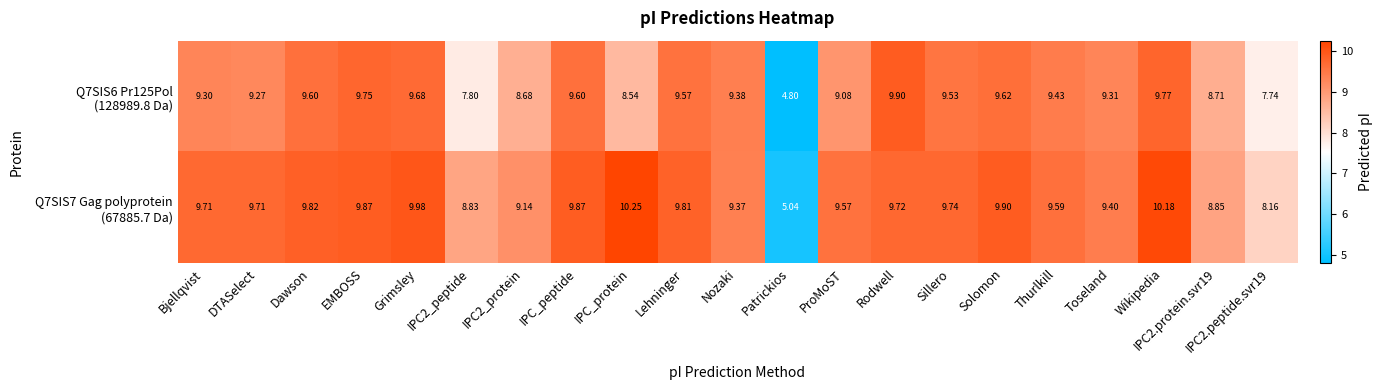

At which category is the sum across all series the highest?

Wikipedia